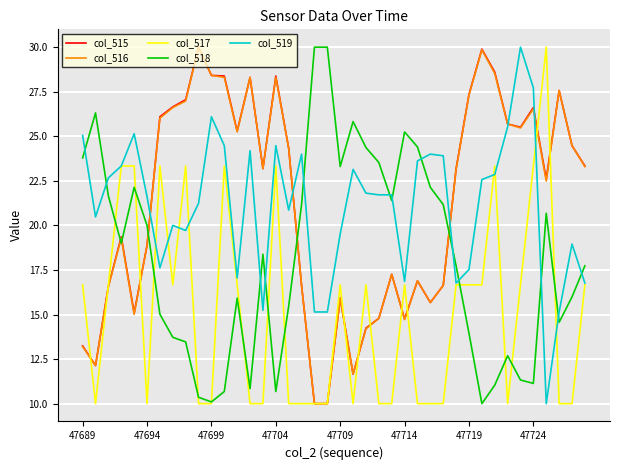

What is the smallest value displayed?

10.0